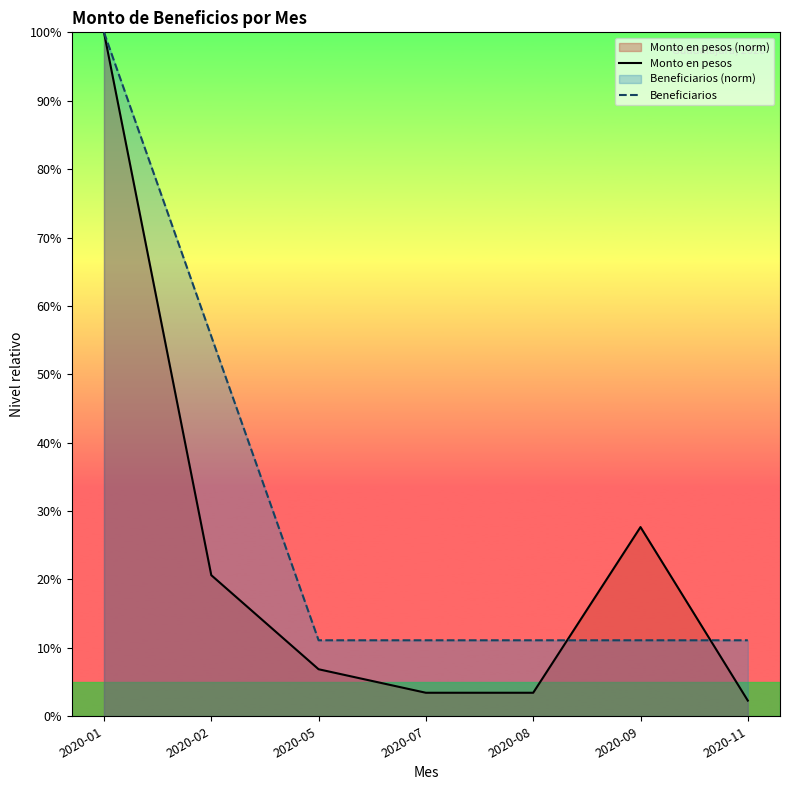

At which category is the sum across all series the highest?

2020-01